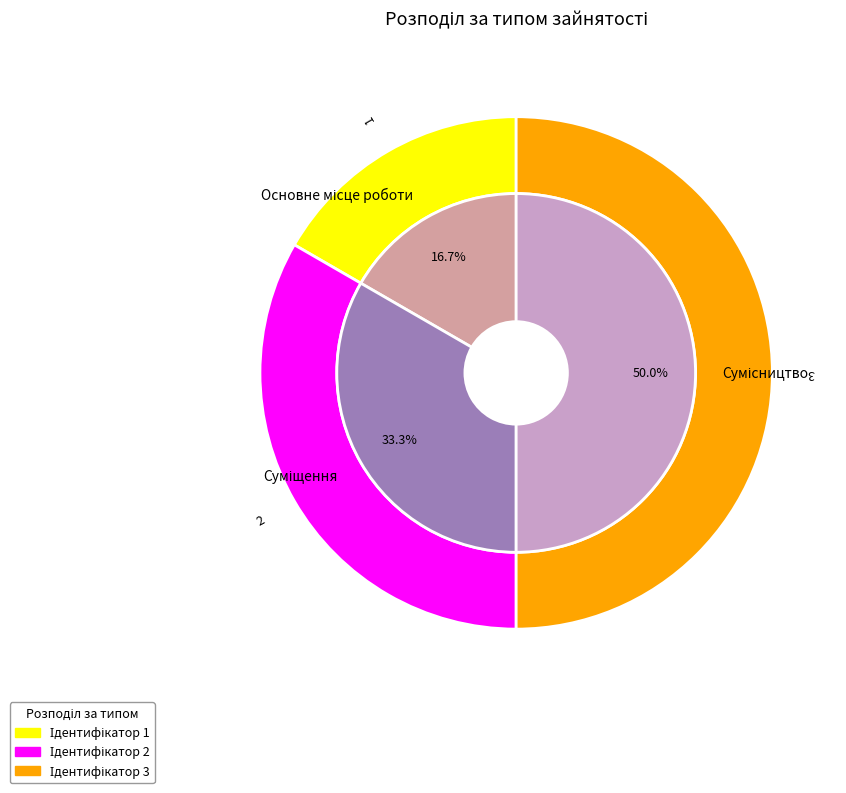

Is Основне місце роботи the majority of the pie?

No